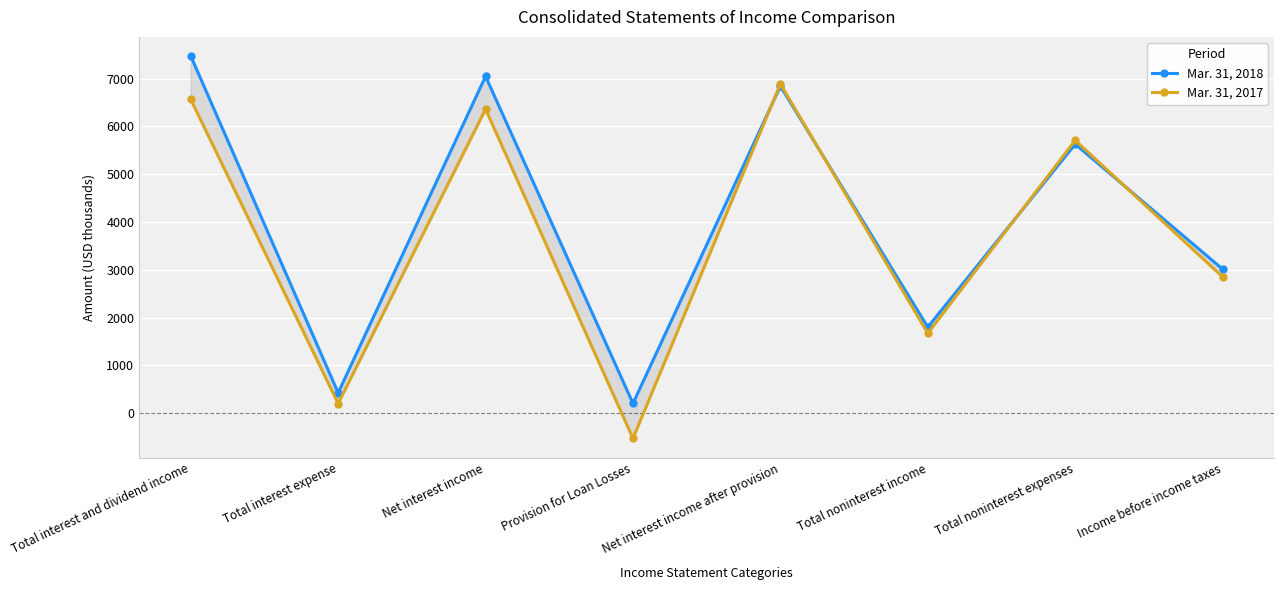

What are all the series names shown in the legend?

Mar. 31, 2018, Mar. 31, 2017